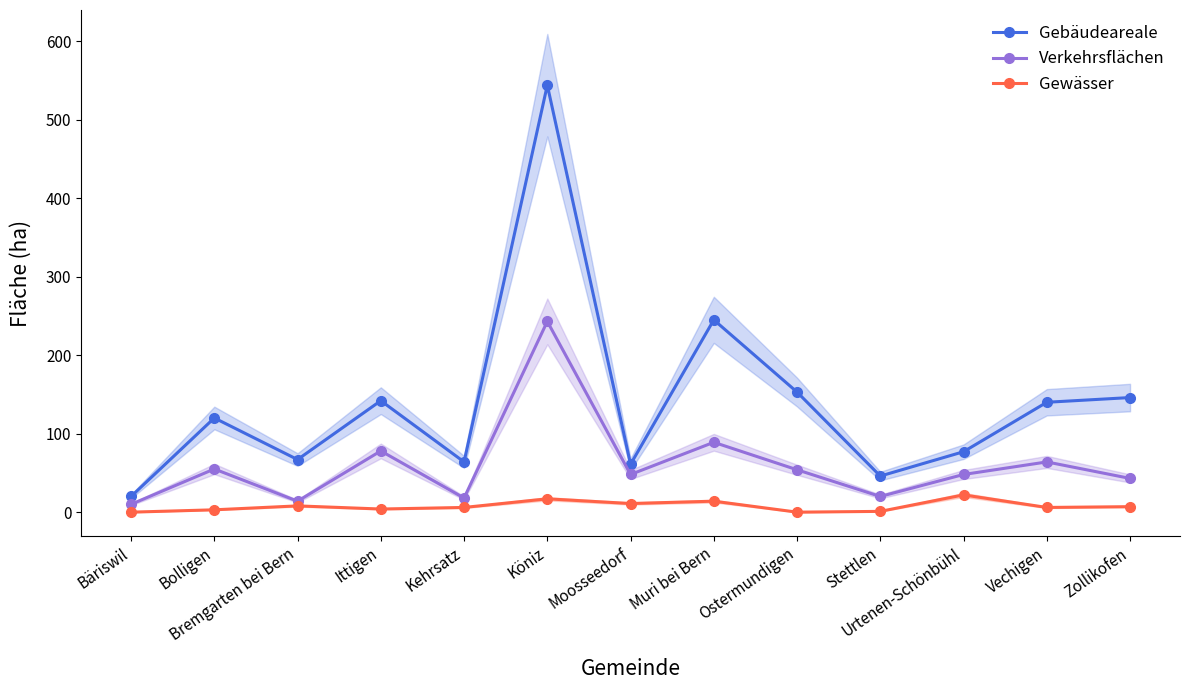

How many data points in Gewässer are less than 6?

5